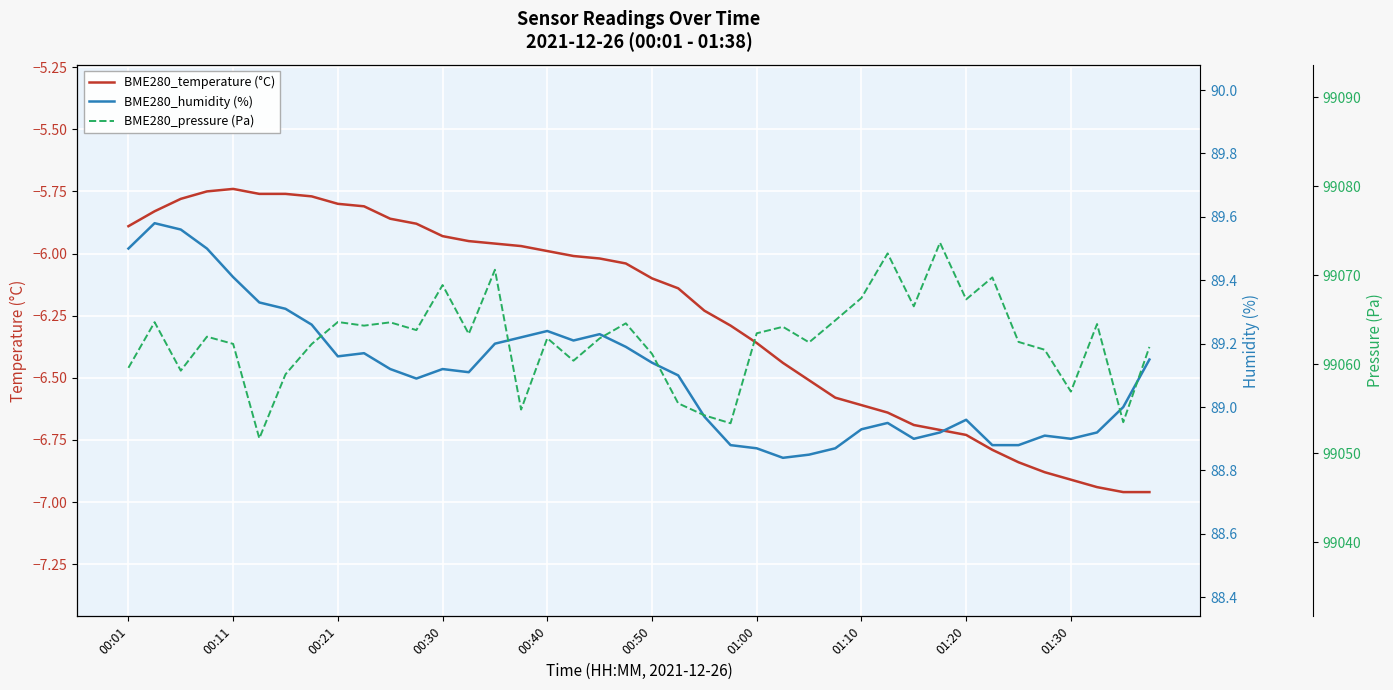

True or false: BME280_temperature (°C) has a value of -7.8 at 00:11.

False